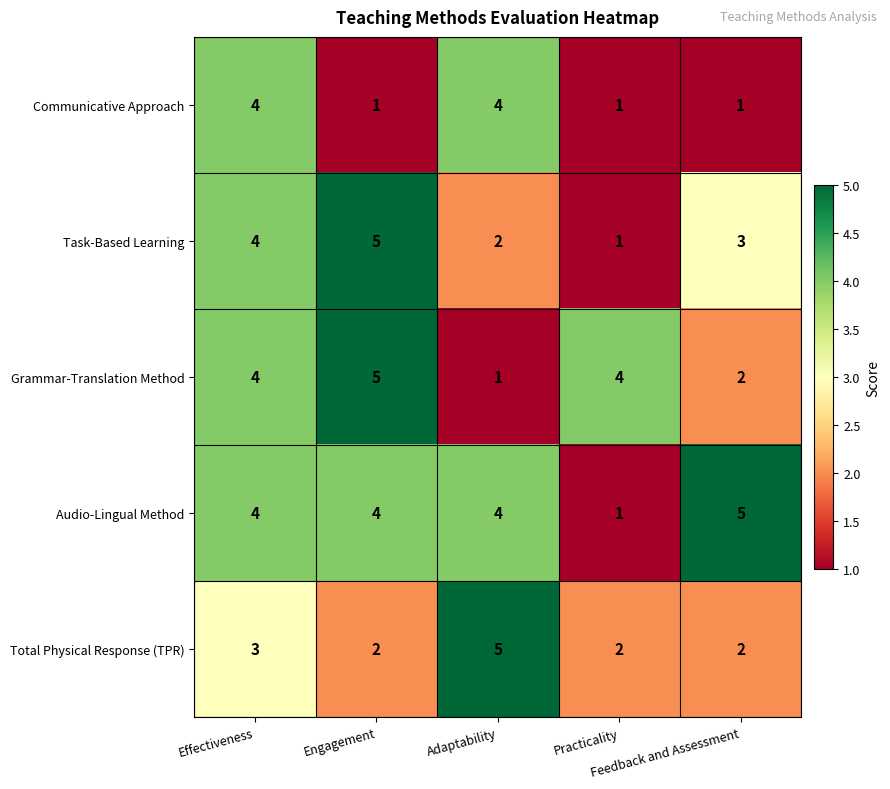

What is the maximum value for Task-Based Learning?

5